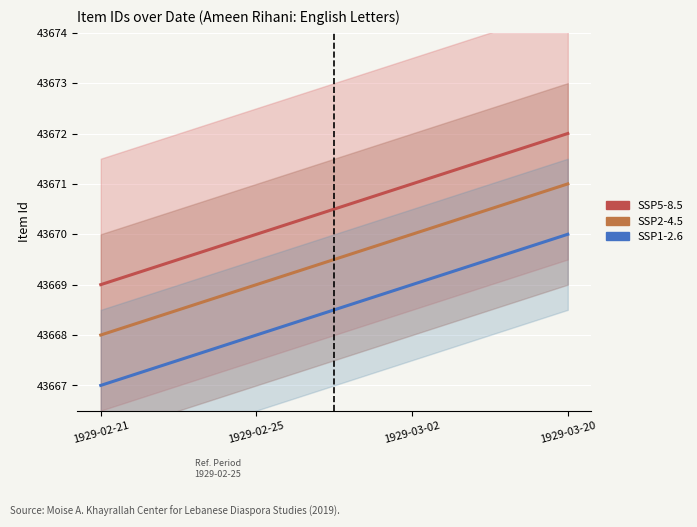

Which series has the largest total across all categories?

SSP5-8.5